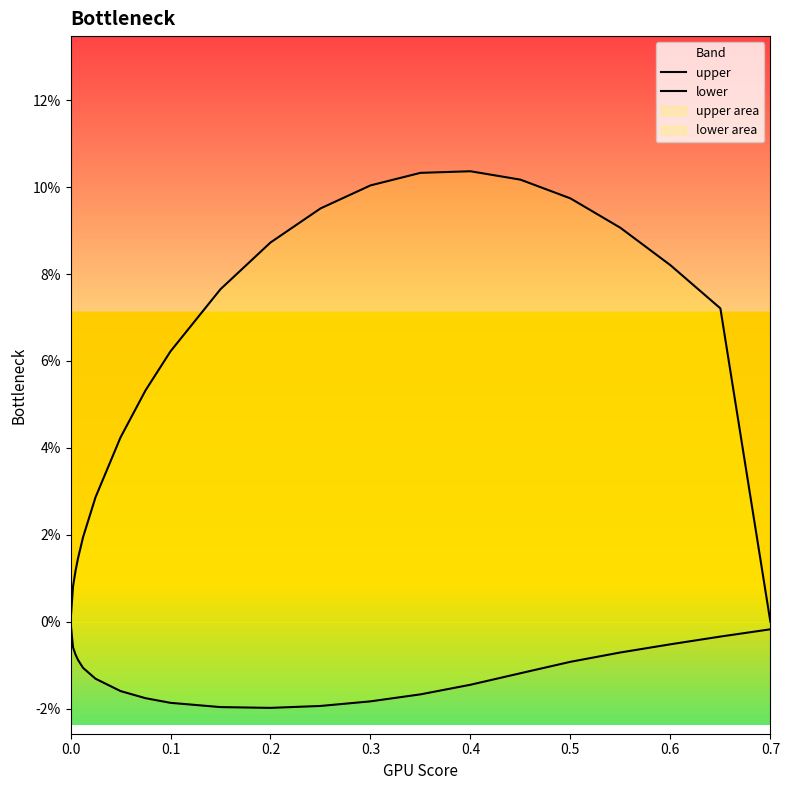

Reading left to right, transcribe all the data shown in this chart.

upper: 0.0	0.0	0.0	0.0	0.0	0.0	0.0	0.1	0.1	0.1	0.1	0.1	0.1	0.1	0.1	0.1	0.1	0.1	0.1	0.1	0.0
lower: 0.0	-0.0	-0.0	-0.0	-0.0	-0.0	-0.0	-0.0	-0.0	-0.0	-0.0	-0.0	-0.0	-0.0	-0.0	-0.0	-0.0	-0.0	-0.0	-0.0	-0.0